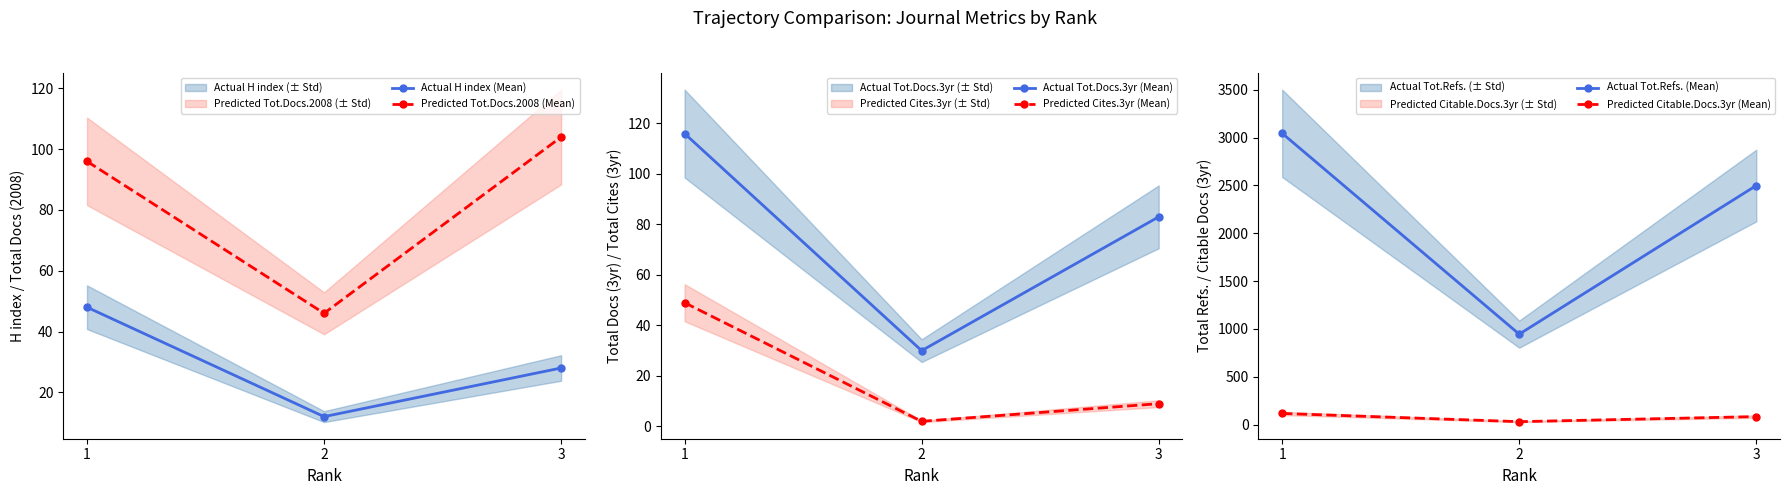

List the series in order of their peak value, lowest first.

Actual H index (Mean), Predicted Cites.3yr (Mean), Predicted Tot.Docs.2008 (Mean), Actual Tot.Docs.3yr (Mean), Predicted Citable.Docs.3yr (Mean), Actual Tot.Refs. (Mean)